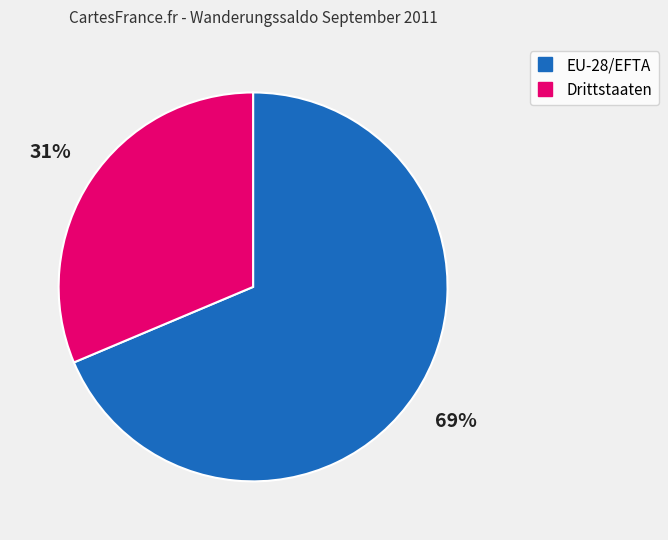

What percentage is the Drittstaaten slice, to the nearest percent?

31%